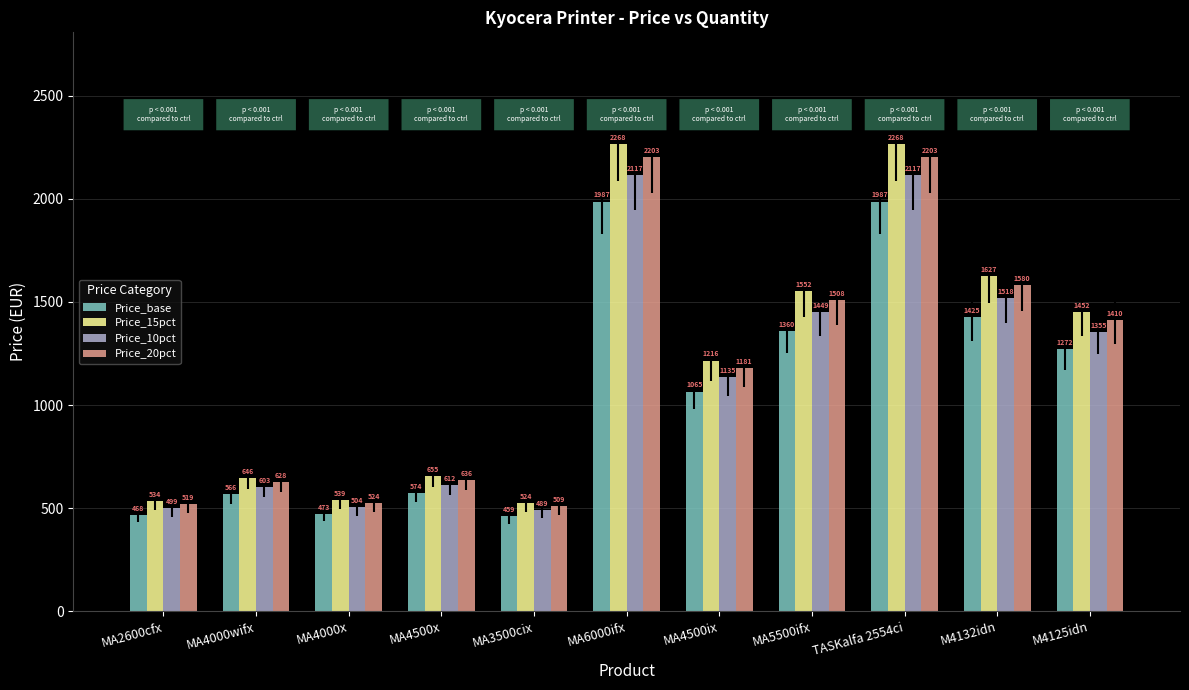

Is it true that Price_20pct equals 1410.2 at M4125idn?

True